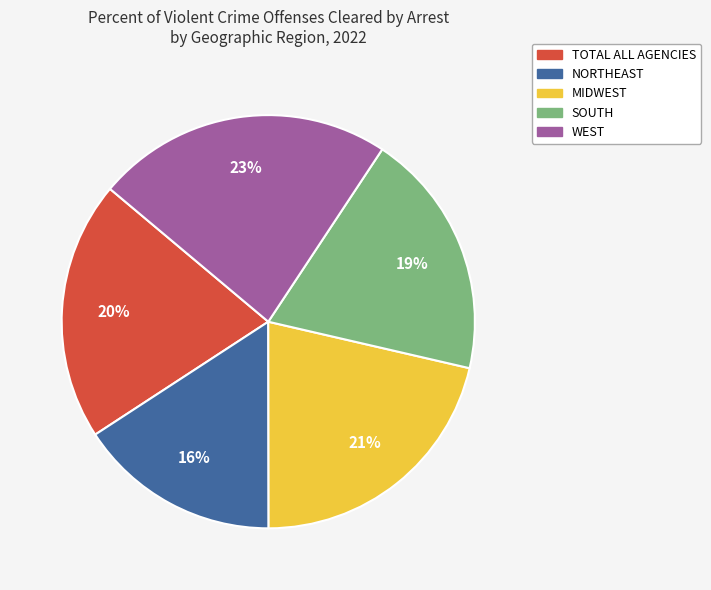

What is the largest slice in the pie chart?

WEST